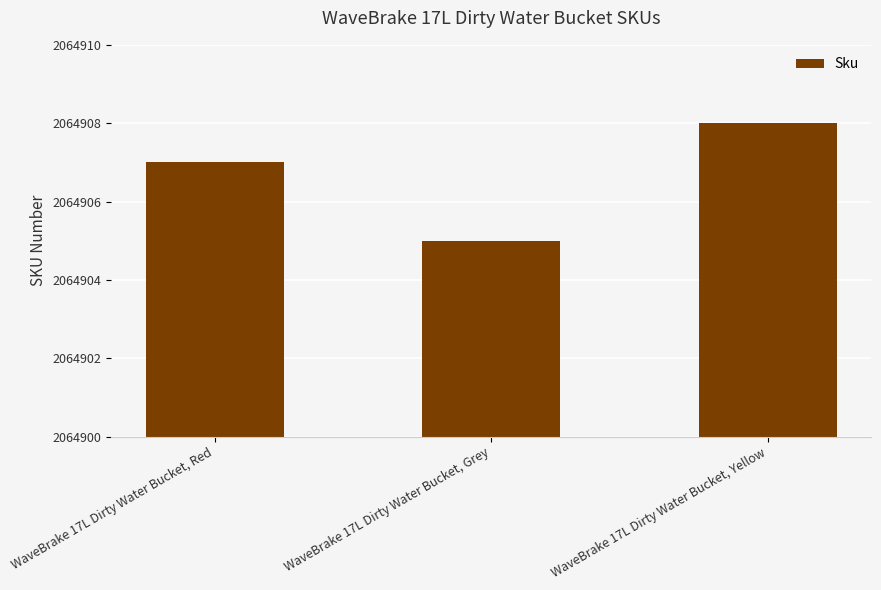

List the labels in order of value, smallest first.

WaveBrake 17L Dirty Water Bucket, Grey, WaveBrake 17L Dirty Water Bucket, Red, WaveBrake 17L Dirty Water Bucket, Yellow